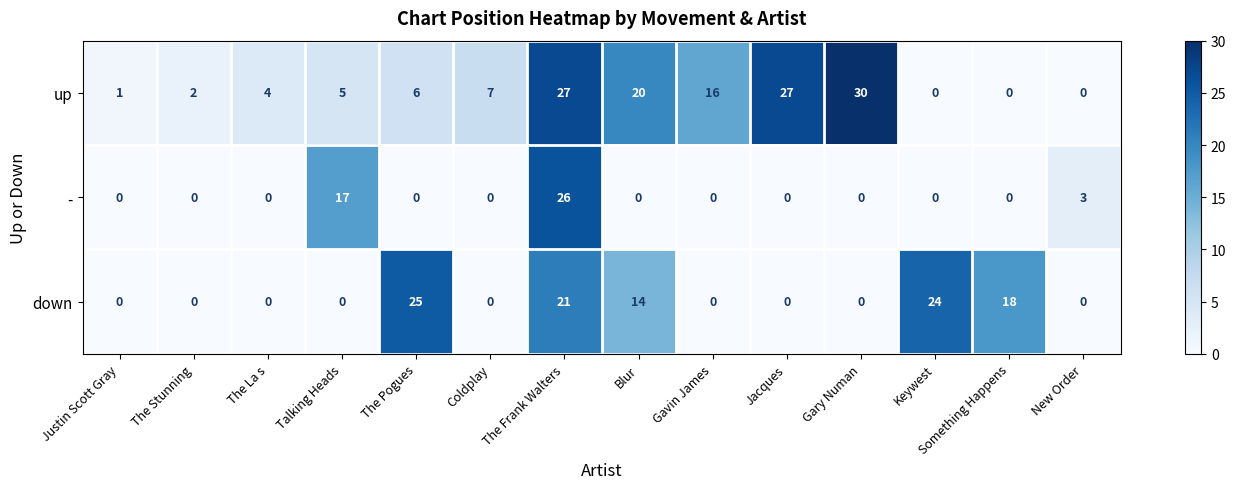

Rank the series by their average value, from lowest to highest.

-, down, up